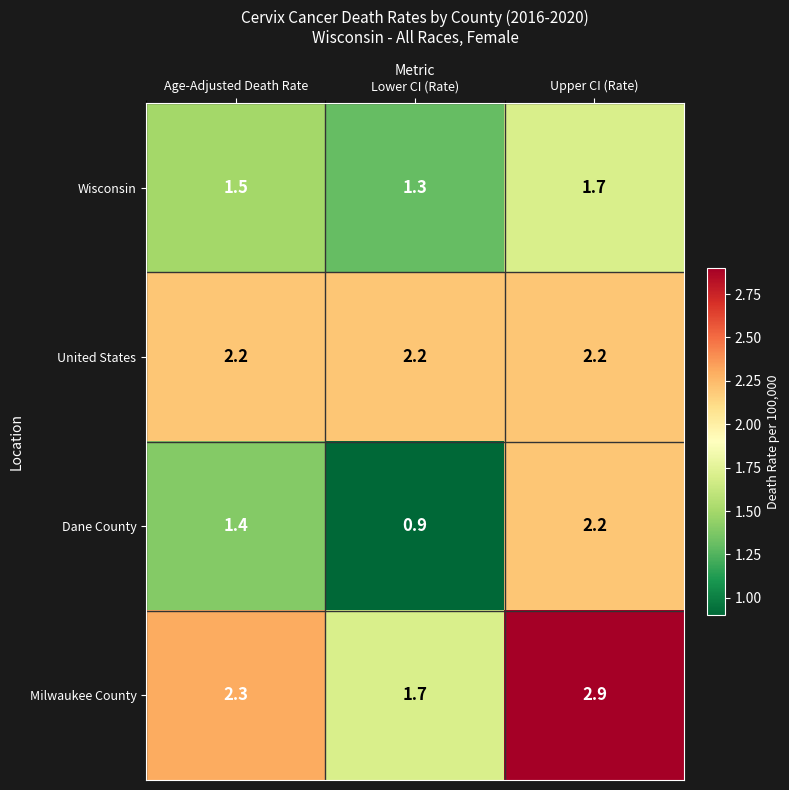

What is the sum of all Dane County values?

4.5